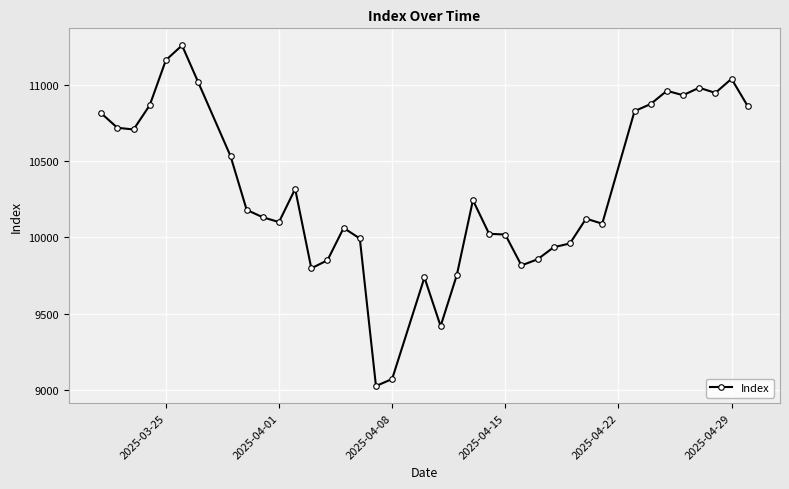

True or false: the data has more than 2 interior local peaks.

True